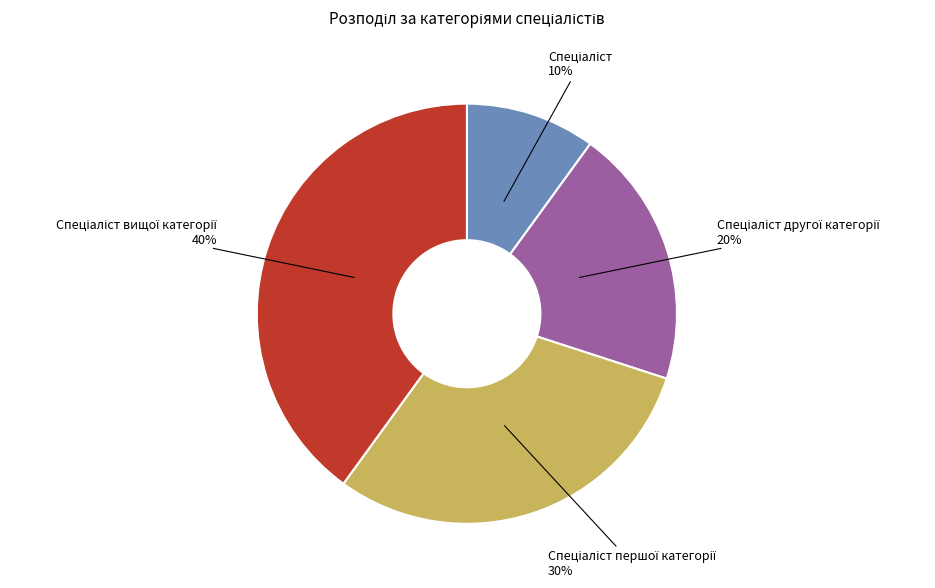

Does any single category account for the majority?

No